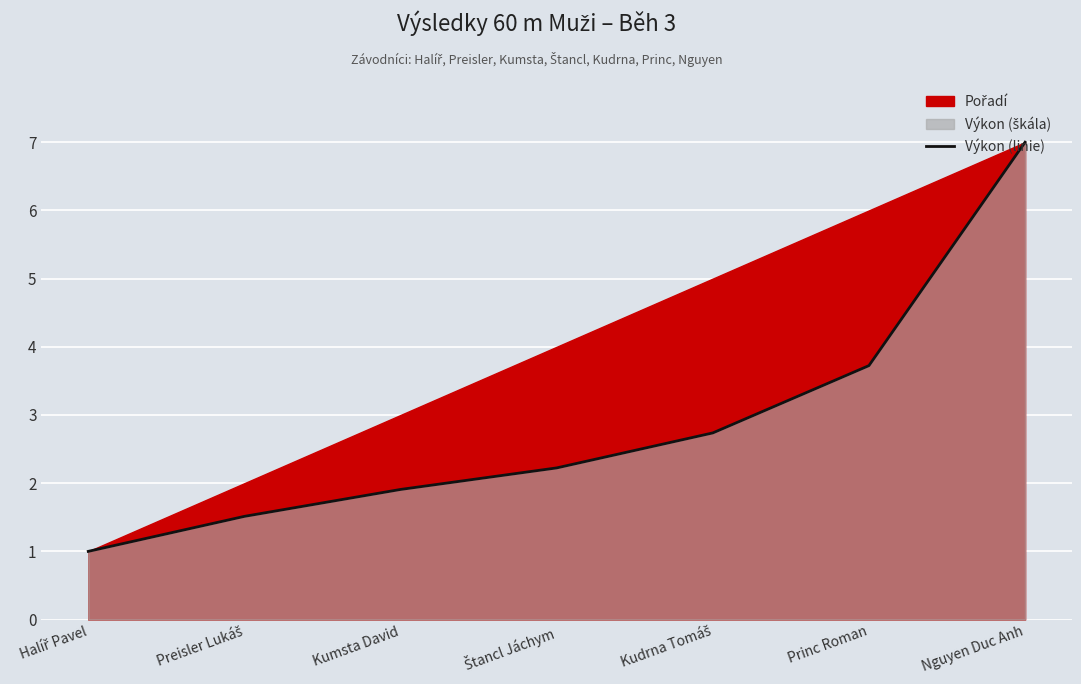

Approximately how many times larger is the value at Kumsta David compared to Halíř Pavel?

1.9